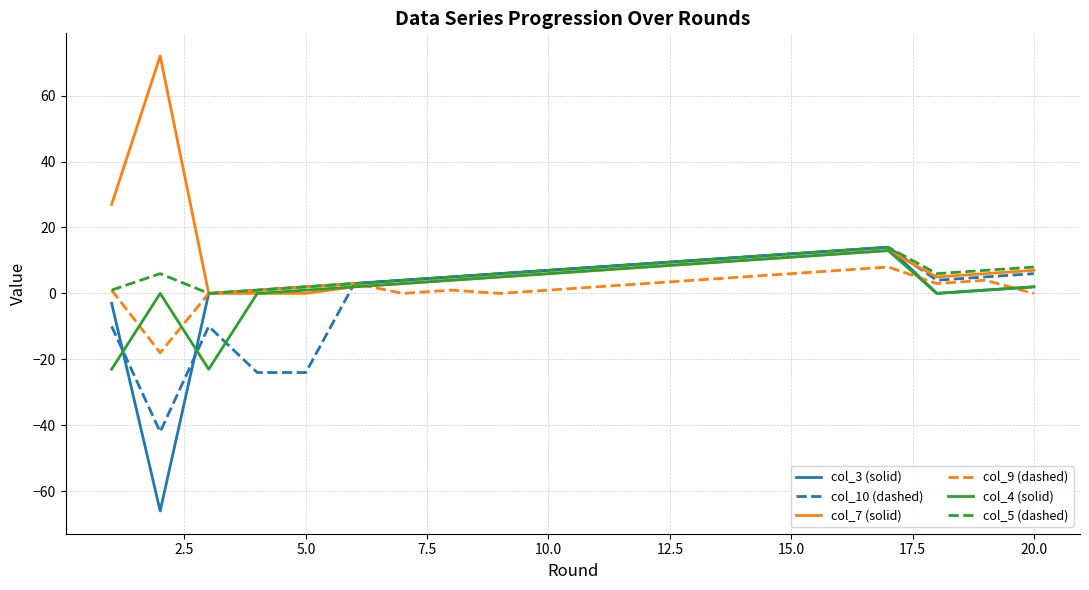

What is the smallest value displayed?

-66